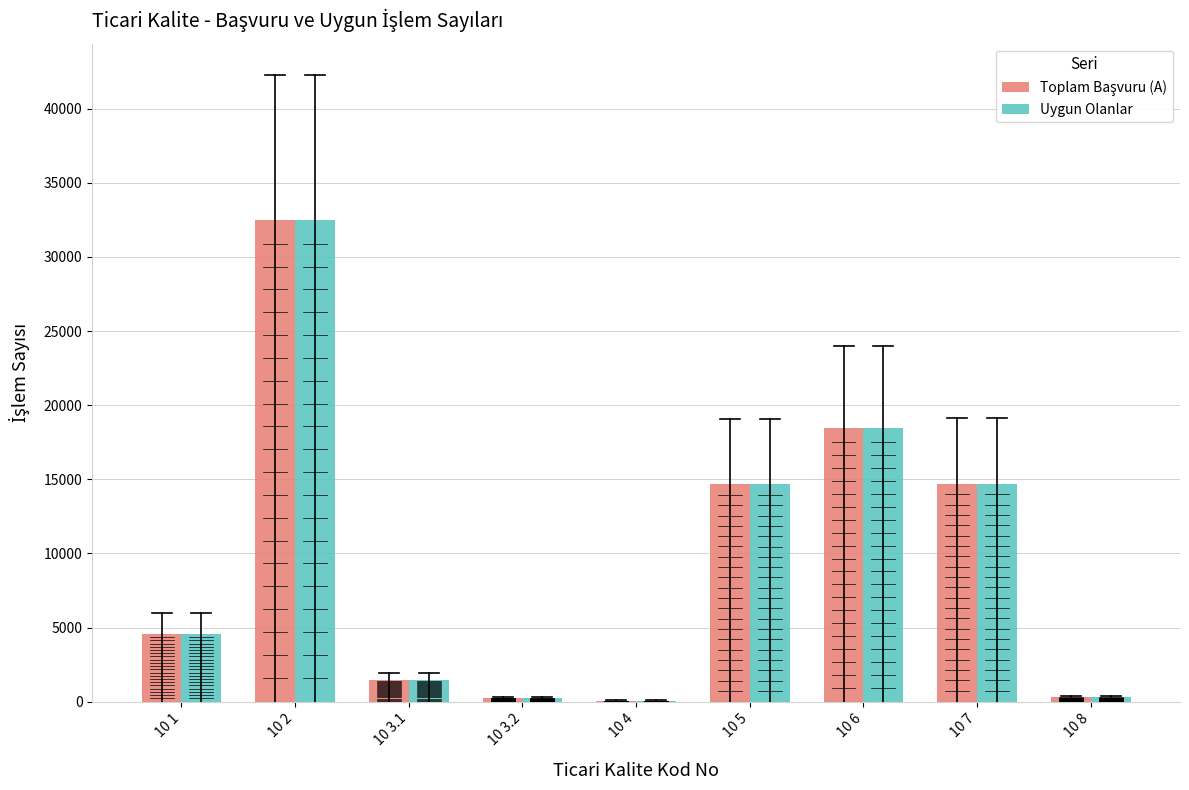

True or false: Uygun Olanlar has a value of 18446 at 10 6.

True